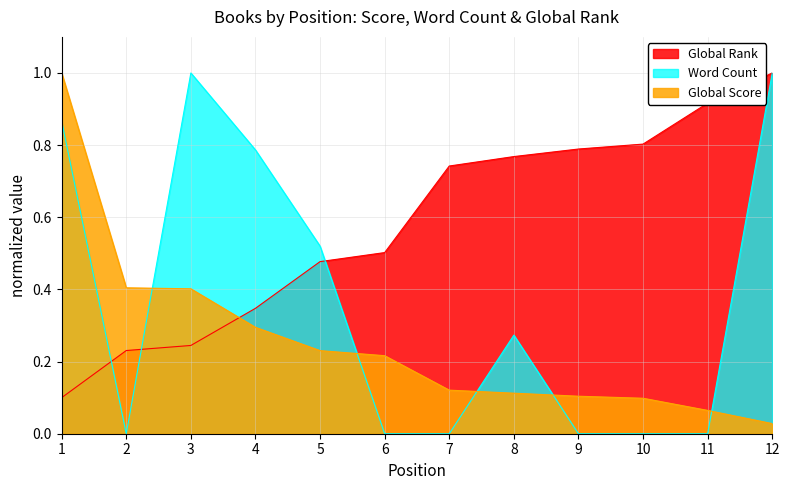

True or false: Global Score has more than 2 interior local peaks.

False